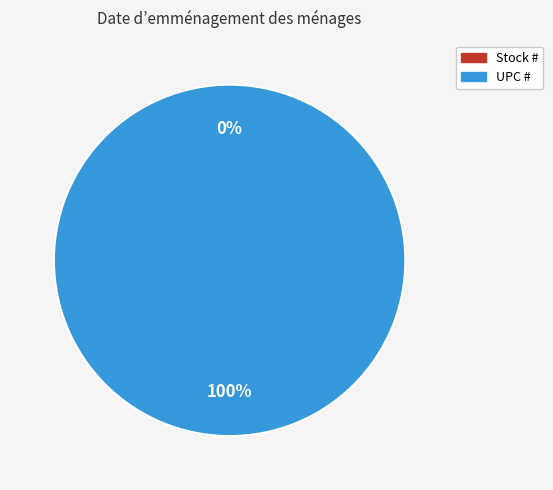

How many segments does this pie chart have?

2